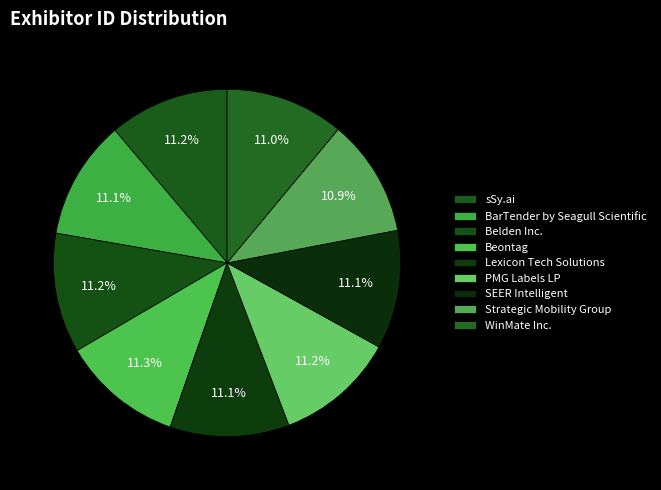

The PMG Labels LP slice represents 11% of the pie. True or false?

True